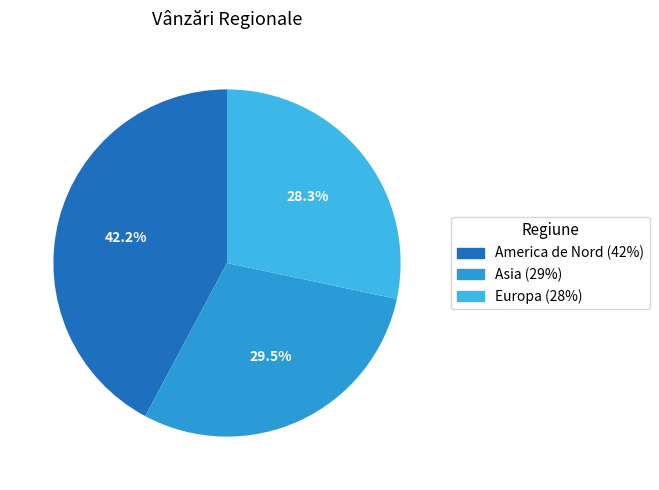

The America de Nord (42%) slice represents 42% of the pie. True or false?

True